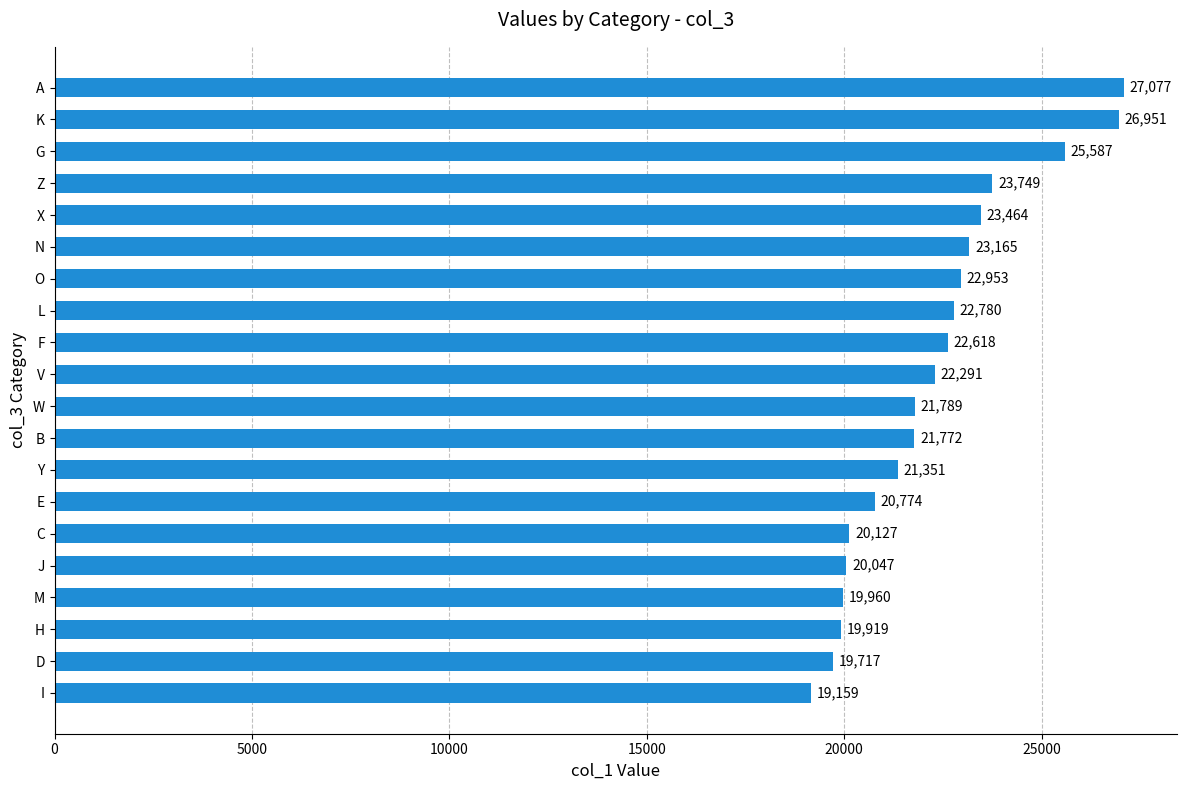

Reading bottom to top, extract all data points from this chart.

19159	19717	19919	19960	20047	20127	20774	21351	21772	21789	22291	22618	22780	22953	23165	23464	23749	25587	26951	27077